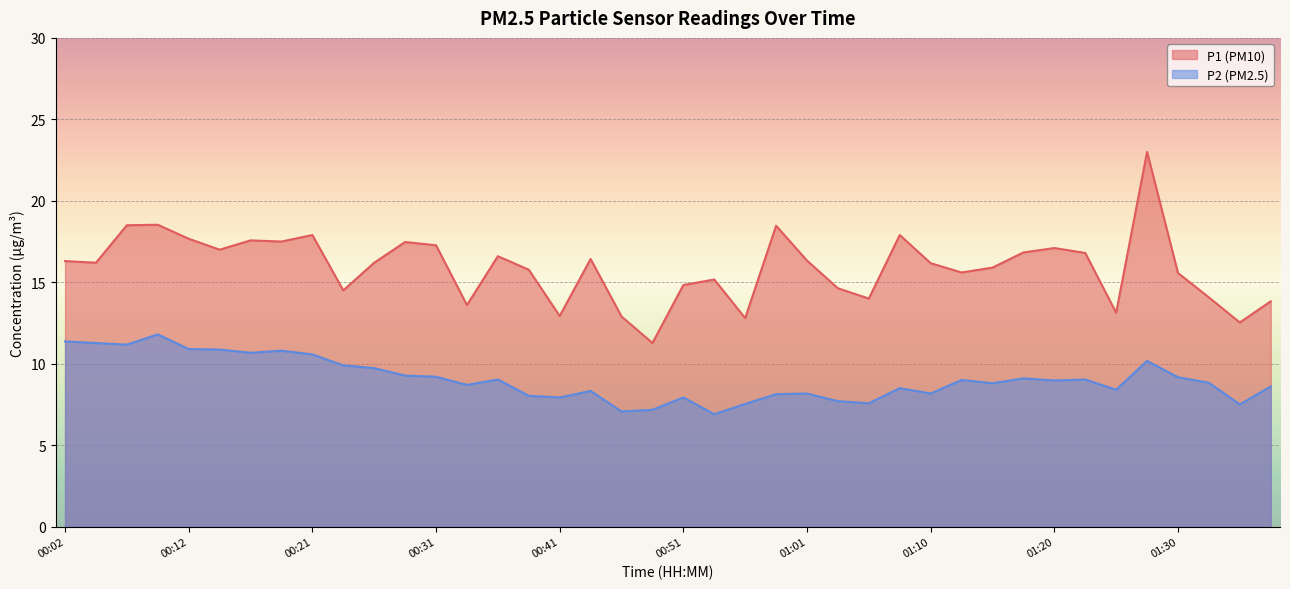

At 00:12, list the series in order from largest to smallest.

P1, P2